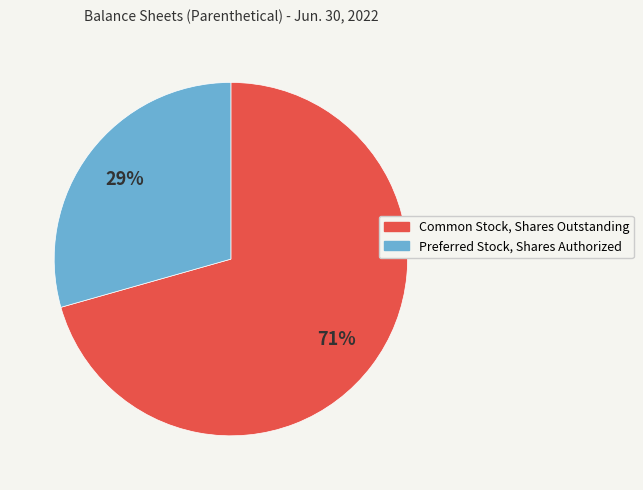

Which category has the smallest portion of the pie?

Preferred Stock, Shares Authorized